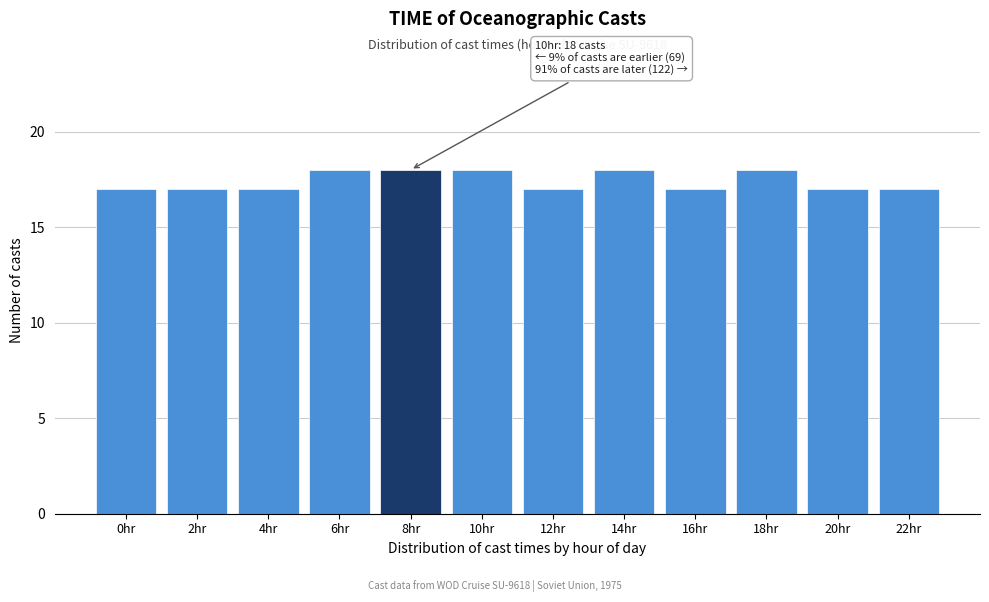

Reading left to right, extract all data points from this chart.

17	17	17	18	18	18	17	18	17	18	17	17